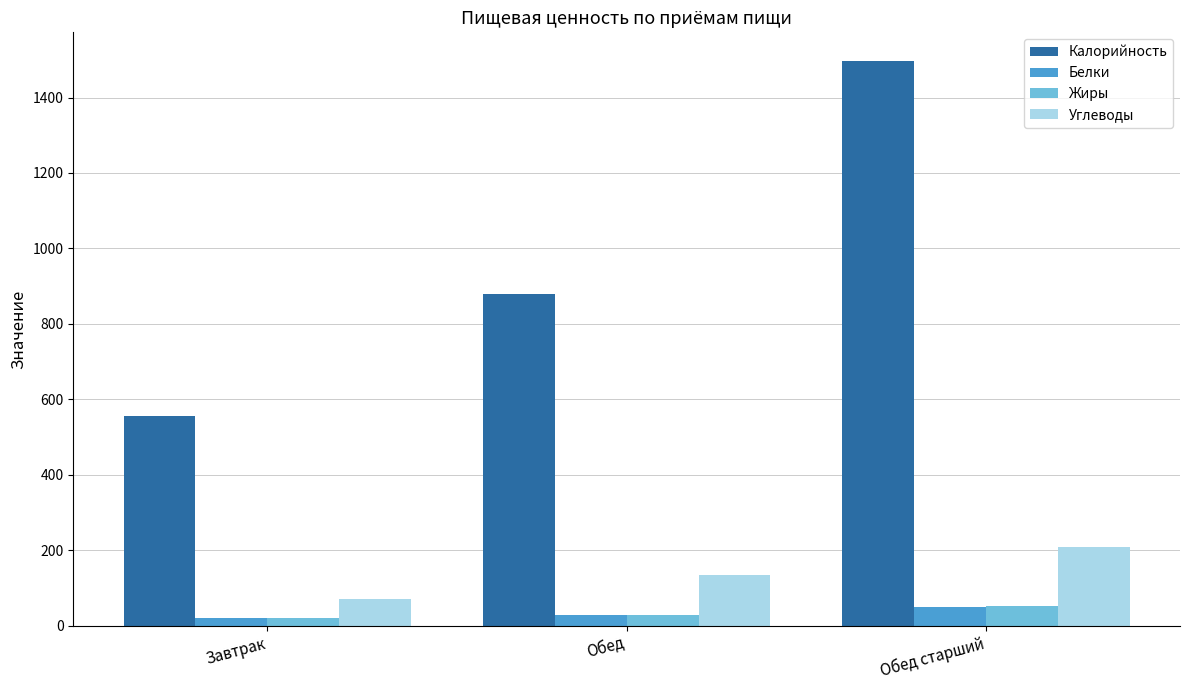

Reading right to left, list all the values displayed in this chart.

Калорийность: 1498.0	879.0	555.0
Белки: 49.9	27.0	18.9
Жиры: 50.6	27.9	19.6
Углеводы: 207.5	133.1	70.9